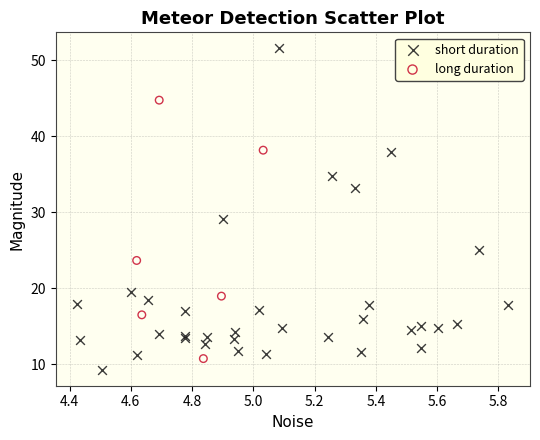

Which series has the largest Y range (max minus min)?

short duration